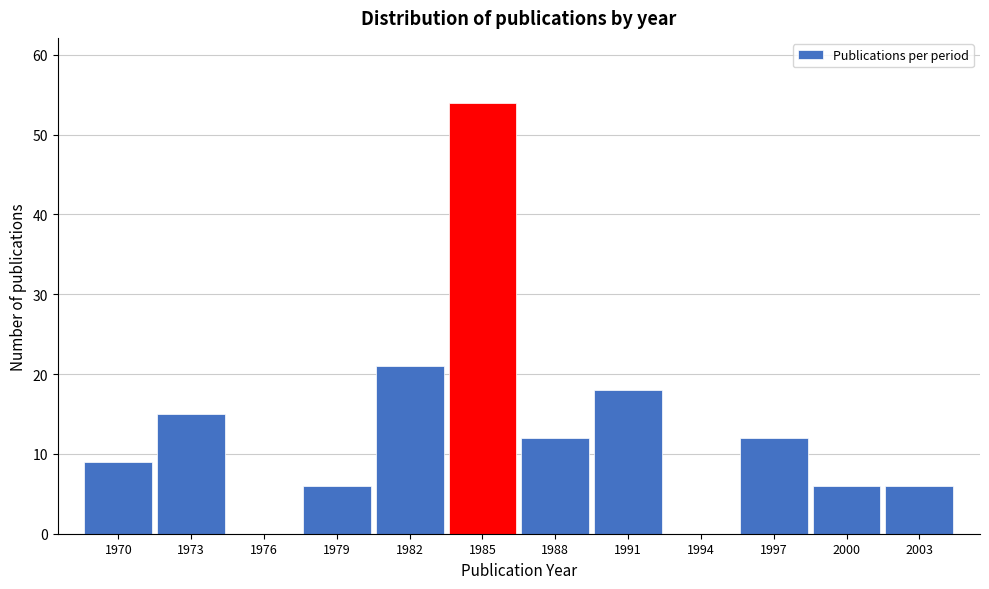

Reading left to right, what are all the values shown in this chart?

1970=9	1973=15	1976=0	1979=6	1982=21	1985=54	1988=12	1991=18	1994=0	1997=12	2000=6	2003=6